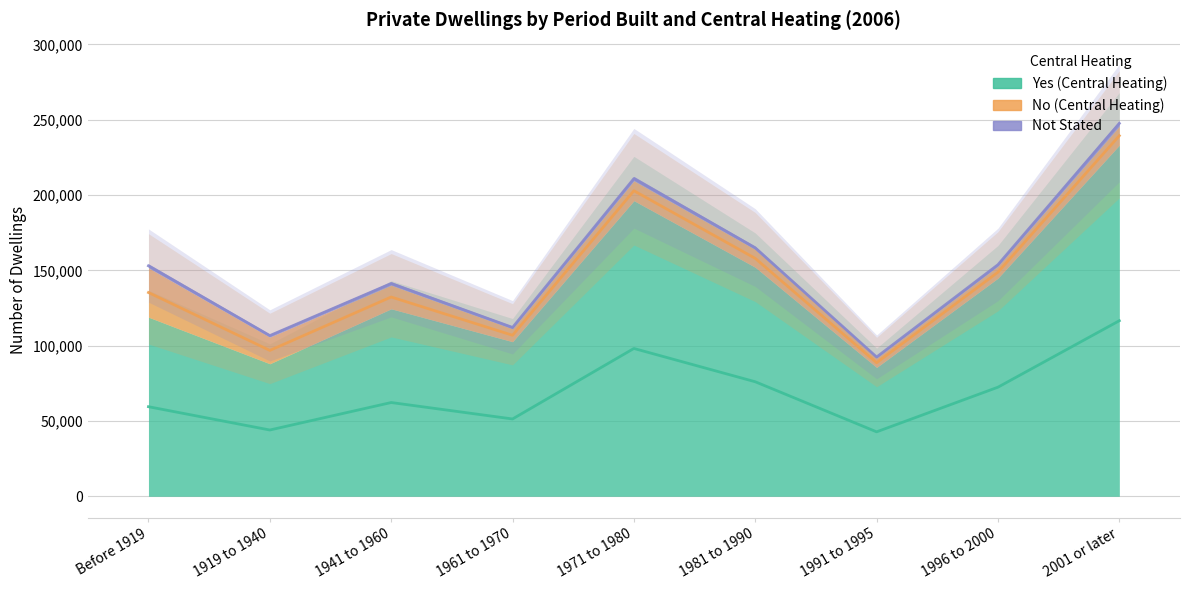

How many data points in Not stated are less than 2176?

4